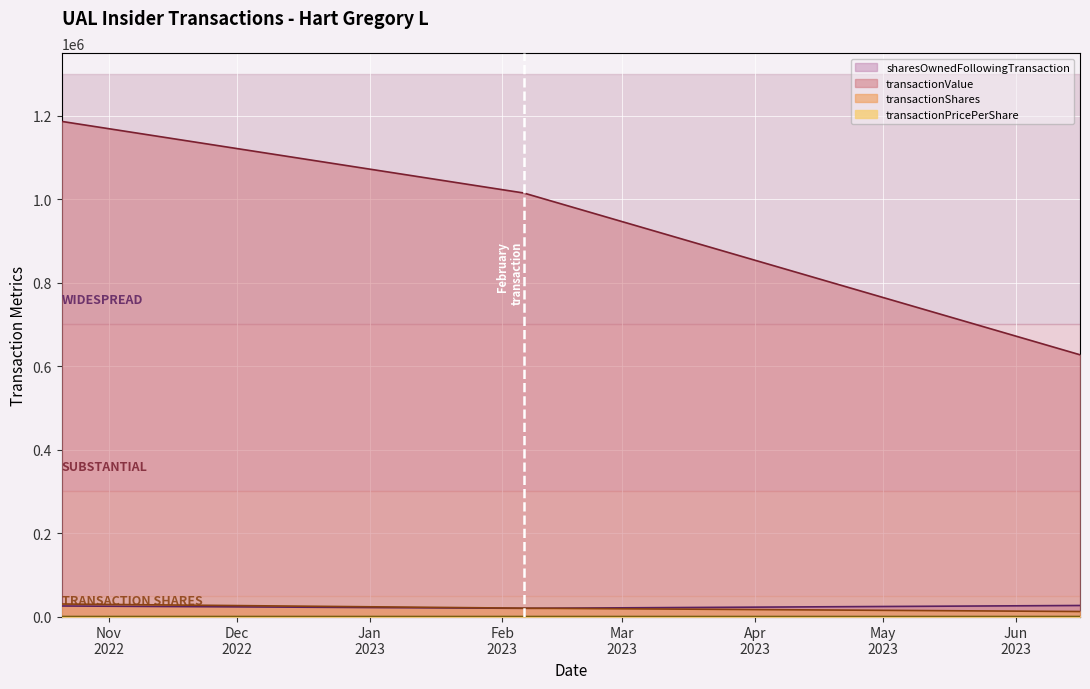

Count the transactionPricePerShare values in the range 627120 to 1186278.

3